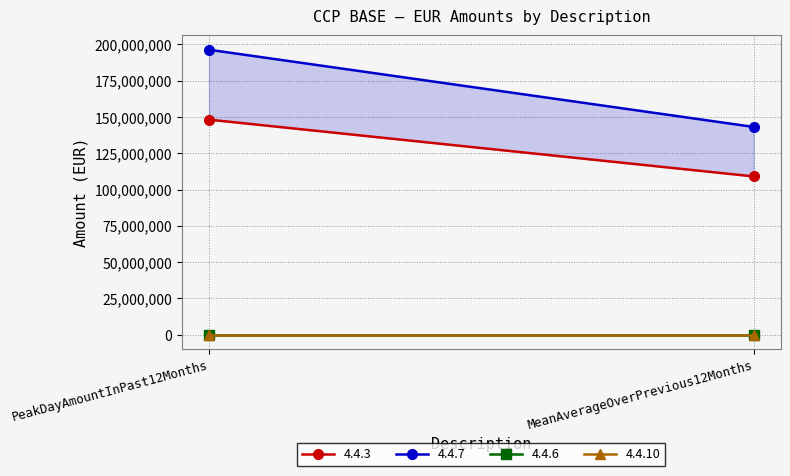

At which label is 4.4.10 closest to 0?

PeakDayAmountInPast12Months